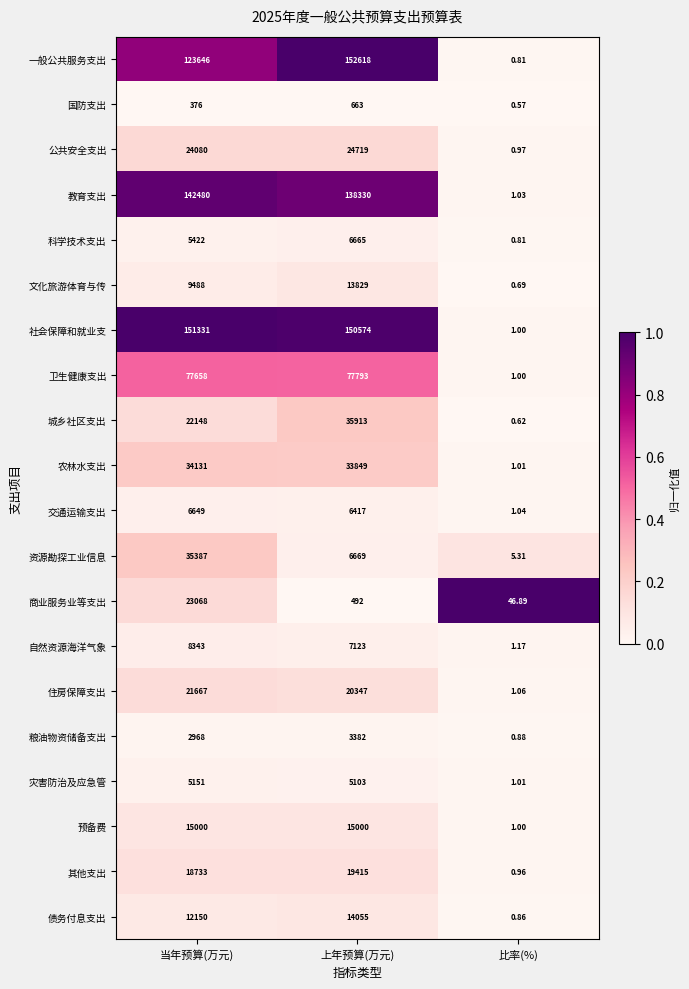

Which series has the widest spread of values?

一般公共服务支出